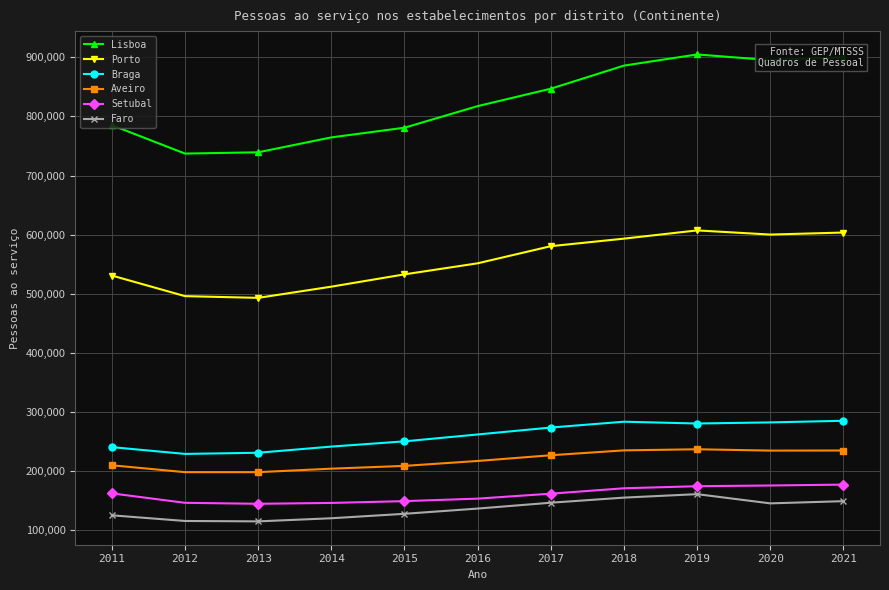

What is the difference between the maximum and minimum values in the Lisboa series?

167884